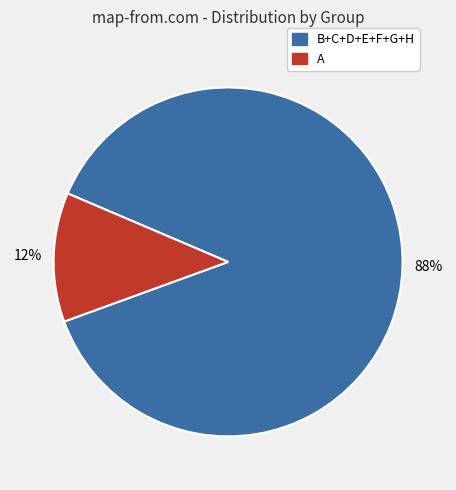

To the nearest percent, what is the average slice percentage?

50%